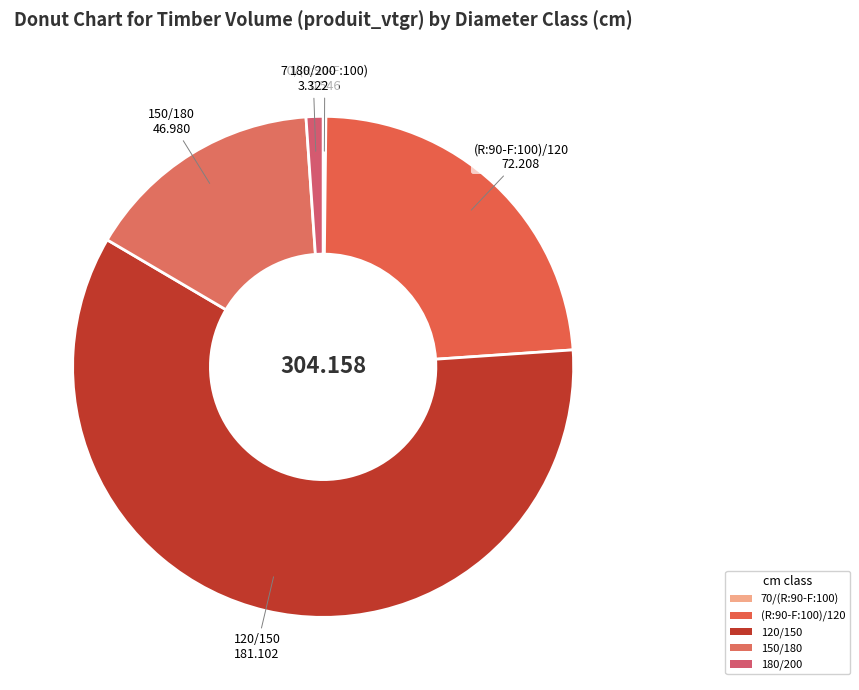

Is 180/200 the majority of the pie?

No